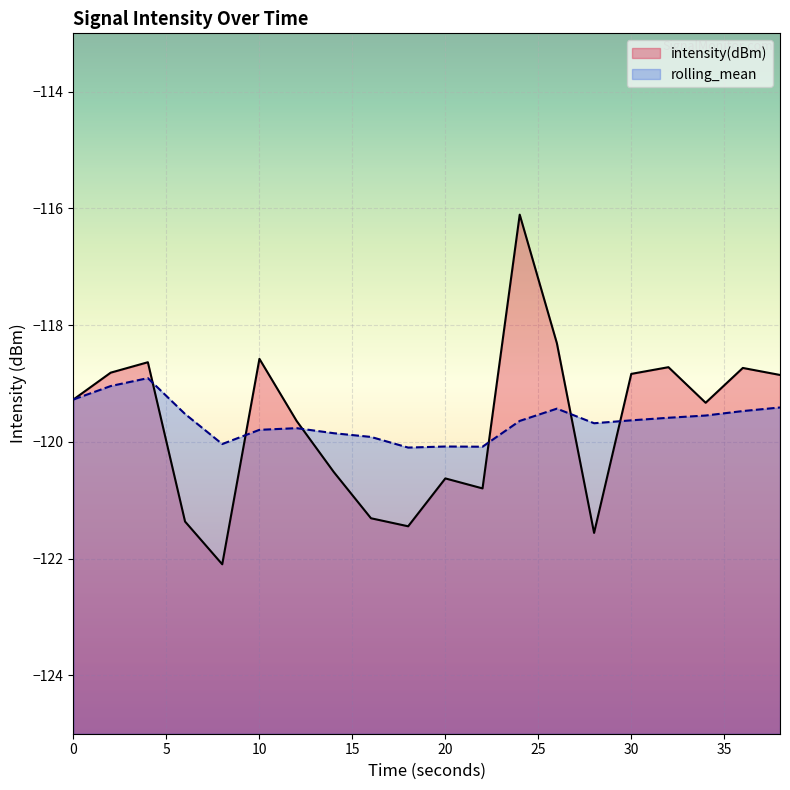

What is the value of the intensity(dBm) point at the 15th from the left?

-121.6